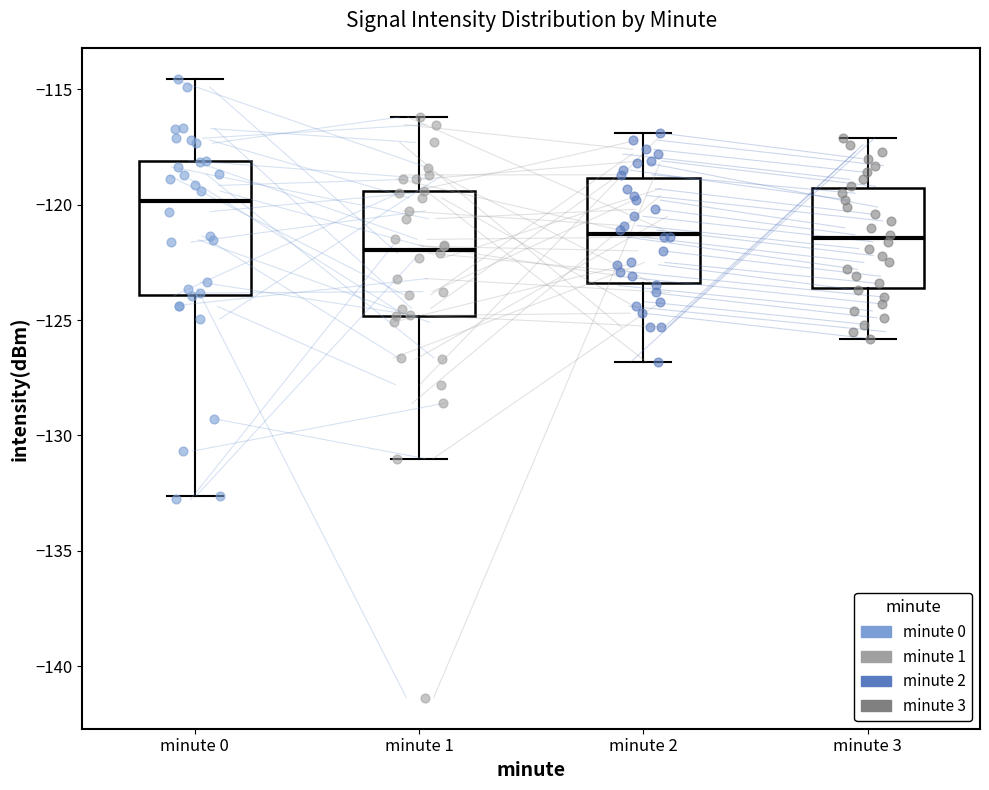

Where does the upper whisker of the box for minute 2 end on the y-axis? The values are not printed on the chart, so give them approximately, as read against the axis.

-117.0